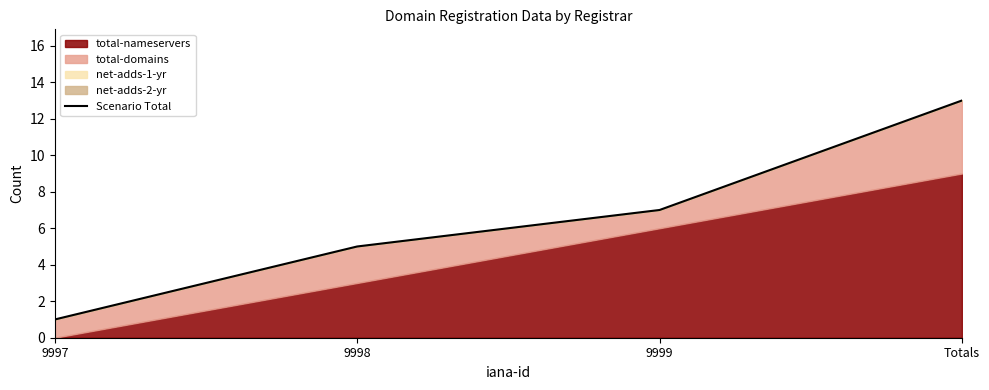

What is the minimum value shown in the chart?

1